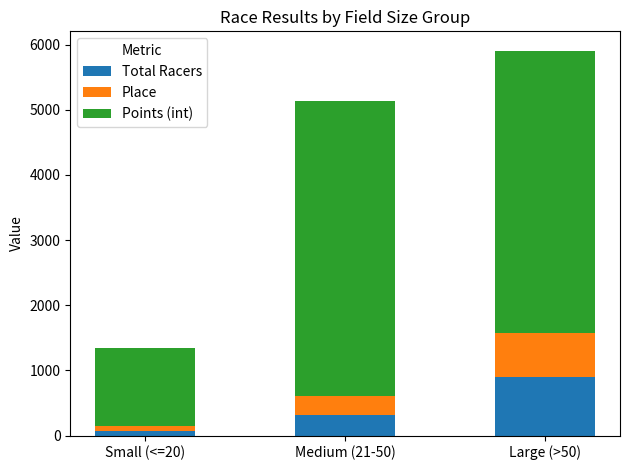

Reading right to left, list the values for the Total Racers series.

Large (>50)=898	Medium (21-50)=320	Small (<=20)=73